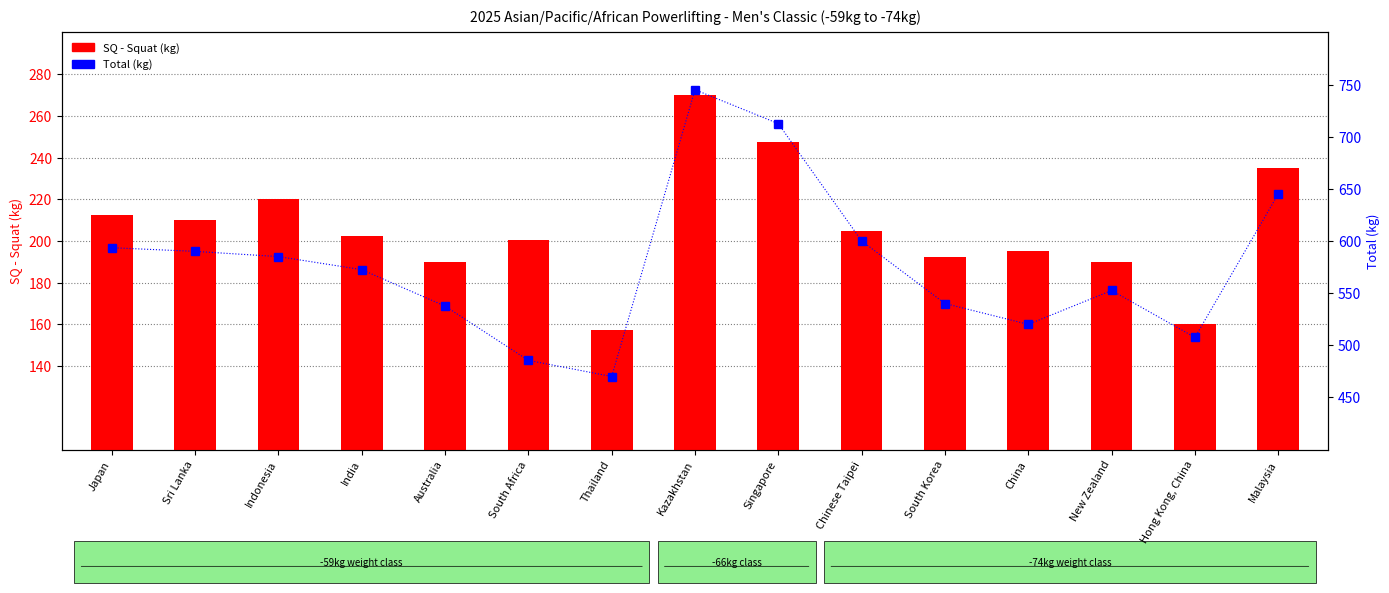

The value of Total at Sri Lanka is 1048.7. True or false?

False